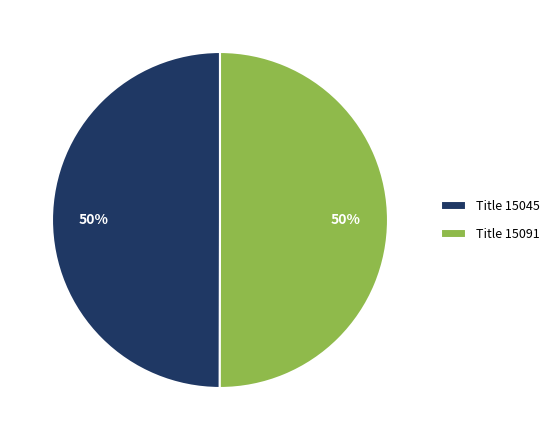

To the nearest percent, what is the combined percentage of Title 15091 and Title 15045?

100%